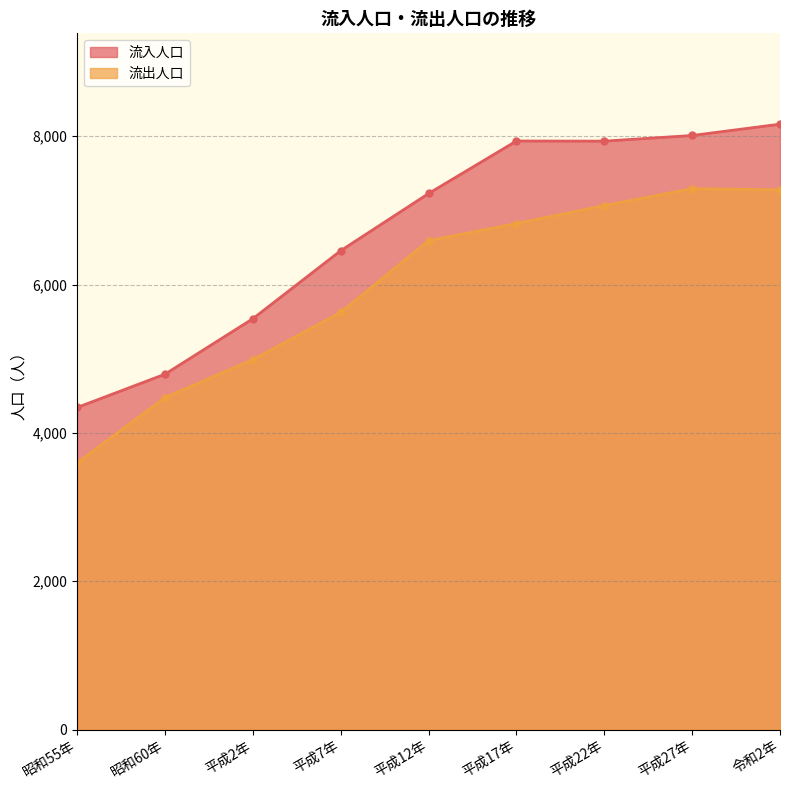

Rank the series at 平成12年 from lowest to highest value.

流出人口, 流入人口